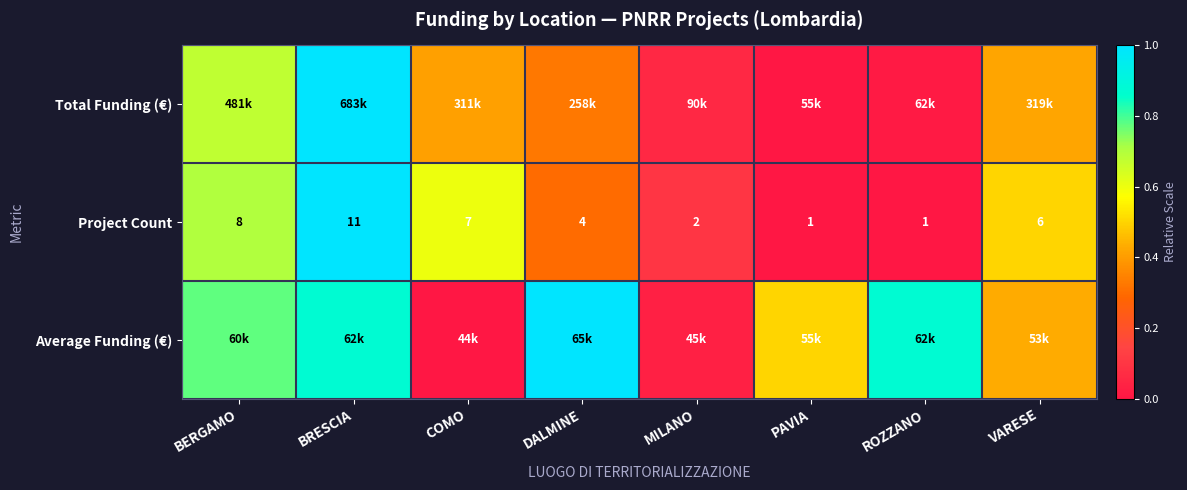

Where does the Project Count series first go above 6?

BERGAMO